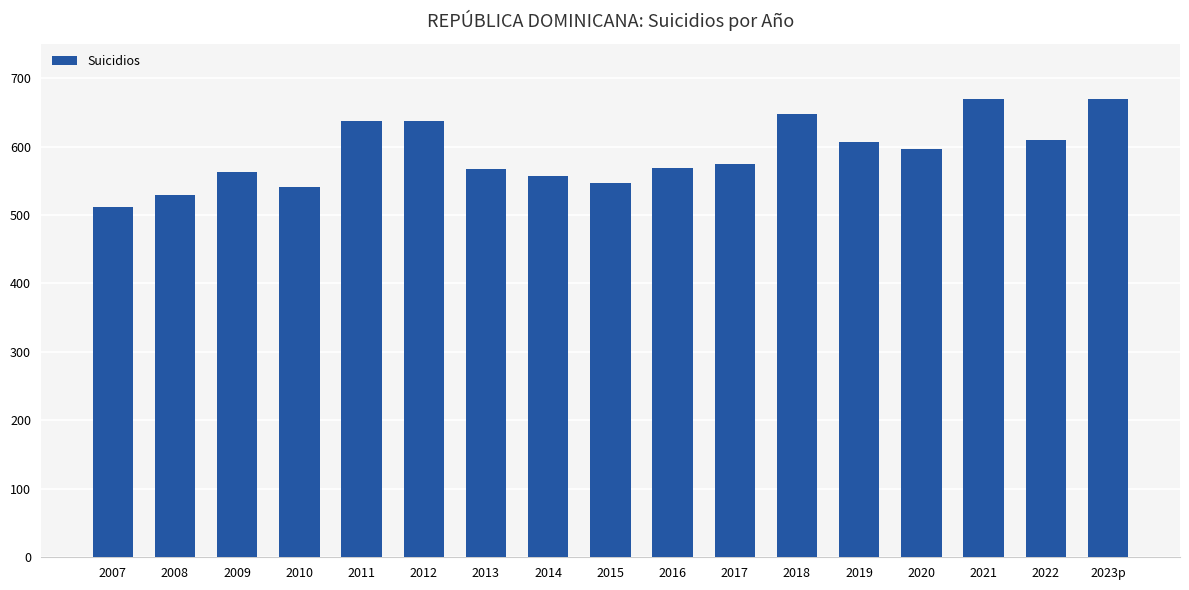

How many series are shown in this chart?

1